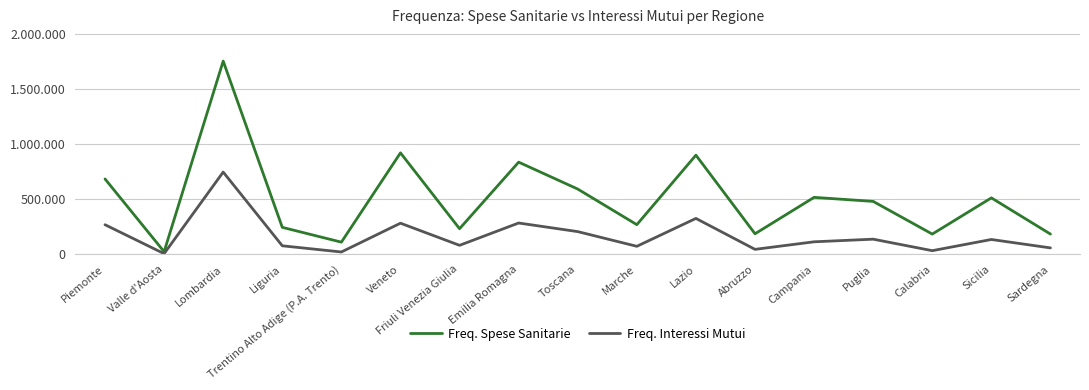

Reading left to right, what are all the values shown in this chart?

Freq. Spese Sanitarie: 685651	23800	1757509	245326	110754	922865	232978	838443	593706	269812	902004	186856	518160	481322	184241	513418	184099
Freq. Interessi Mutui: 269225	6169	748186	77604	21295	283202	81839	284895	206533	72896	326585	45193	113896	137783	33189	134977	58402